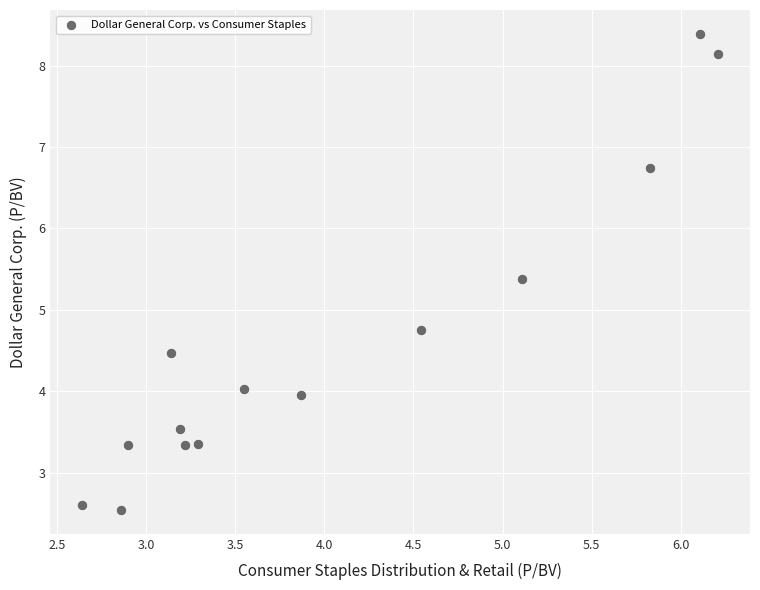

What Y value in the scatter plot is closest to 5?

4.8